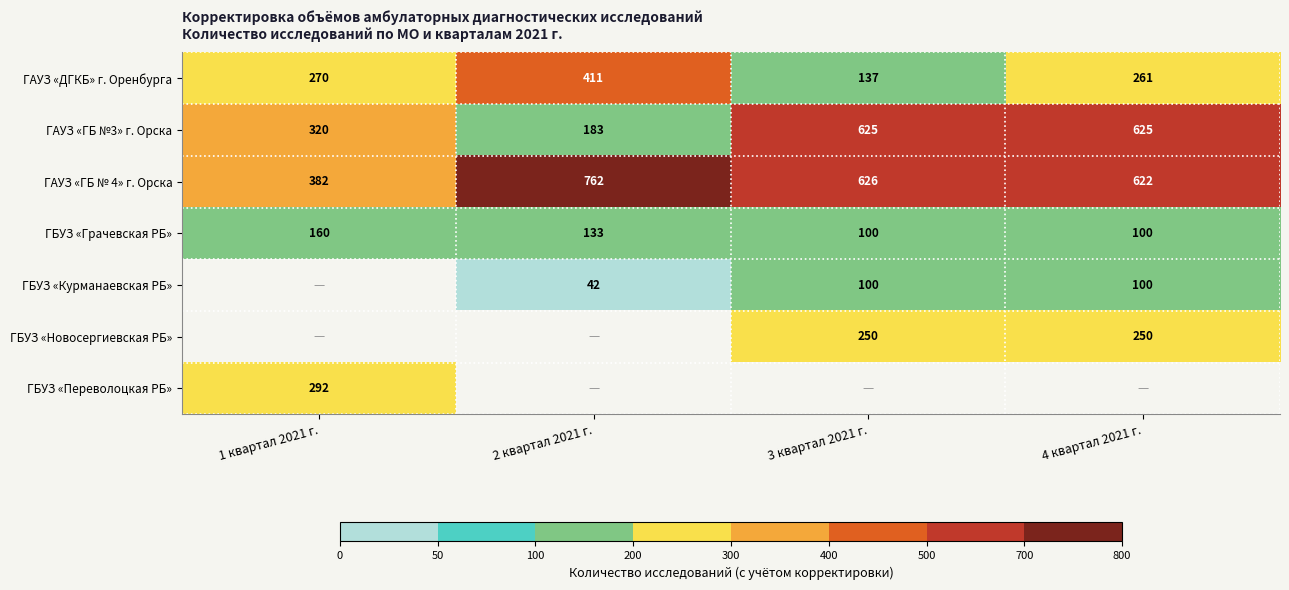

What is the sum of all ГБУЗ «Грачевская РБ» values?

493